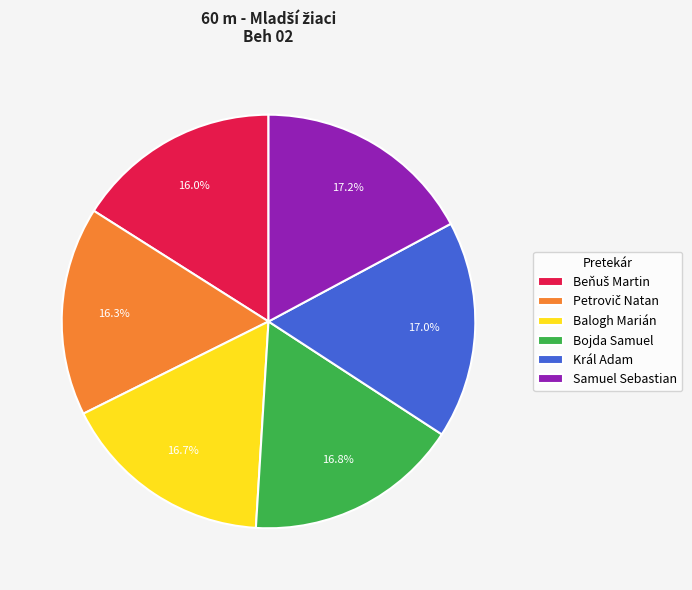

Count the number of slices in the pie.

6